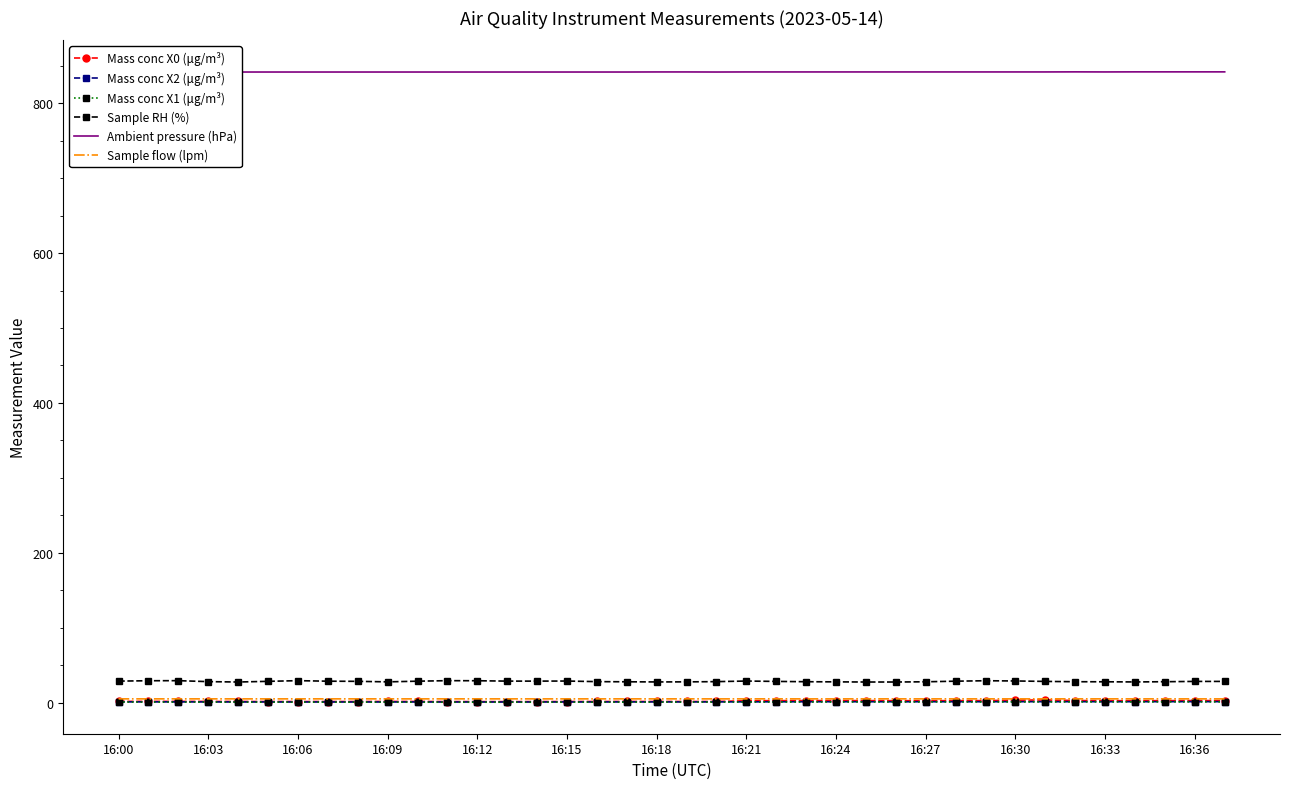

What are all the series names shown in the legend?

Mass conc X0 (μg/m³), Mass conc X2 (μg/m³), Mass conc X1 (μg/m³), Sample RH (%), Ambient pressure (hPa), Sample flow (lpm)